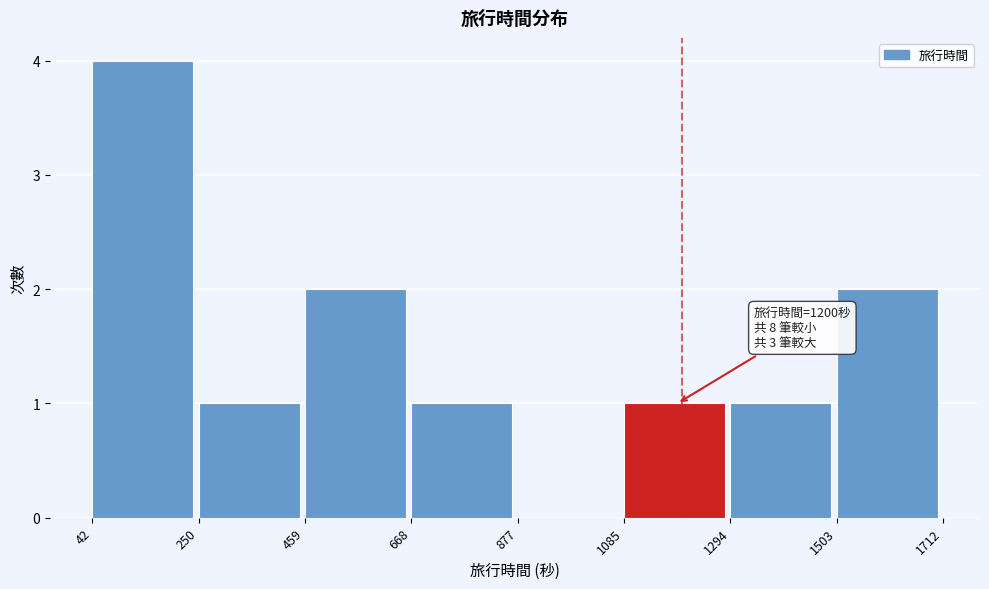

Over which range of the x-axis is the bar tallest?

42 to 250